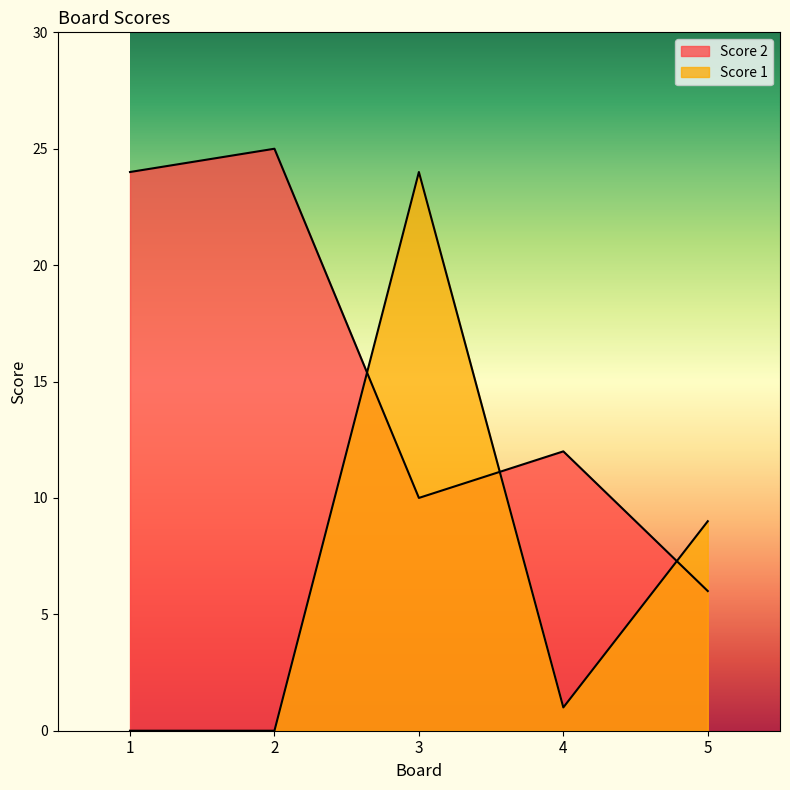

What are all the series names shown in the legend?

Score 2, Score 1